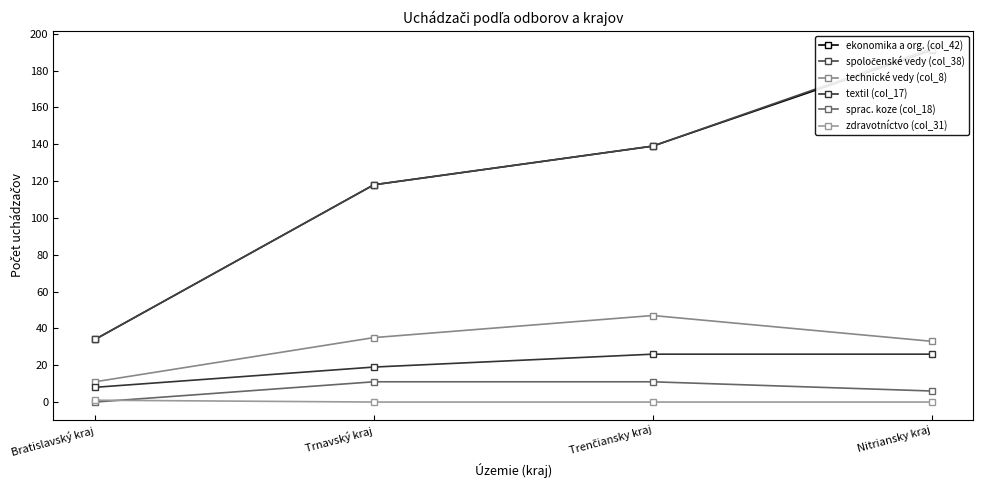

How many interior local peaks does the technické vedy (col_8) series have?

1